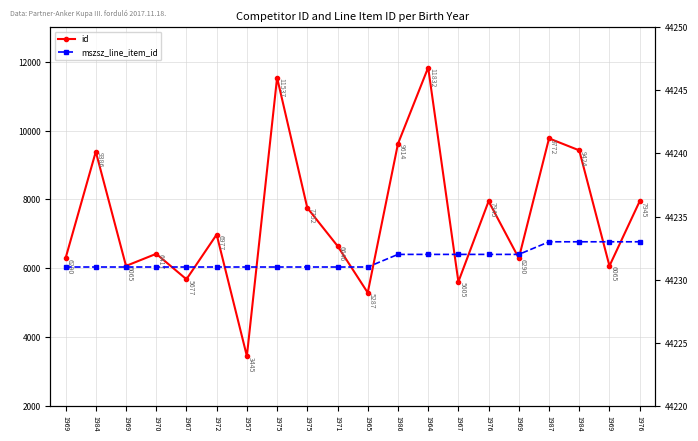

At how many categories does at least one series exceed 41596?

20